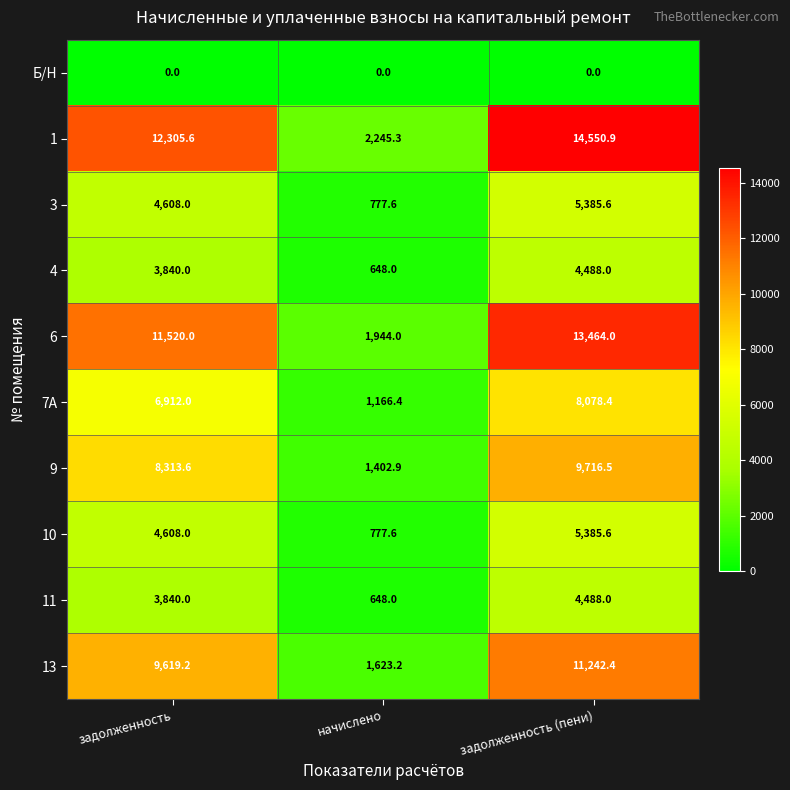

At which category is the sum across all series the highest?

задолженность (пени)